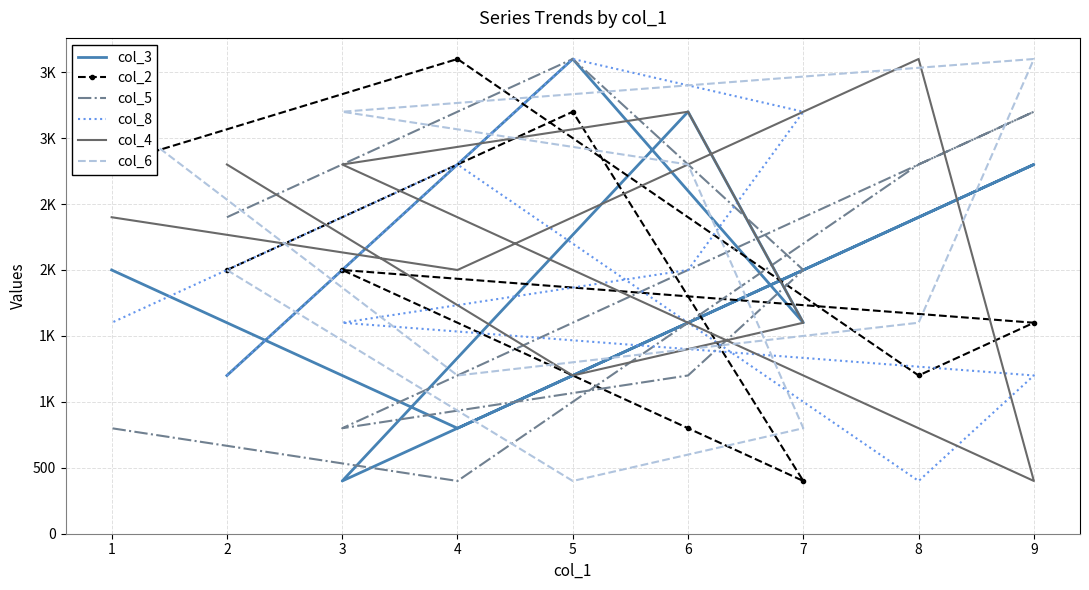

What is the greatest value displayed?

3600